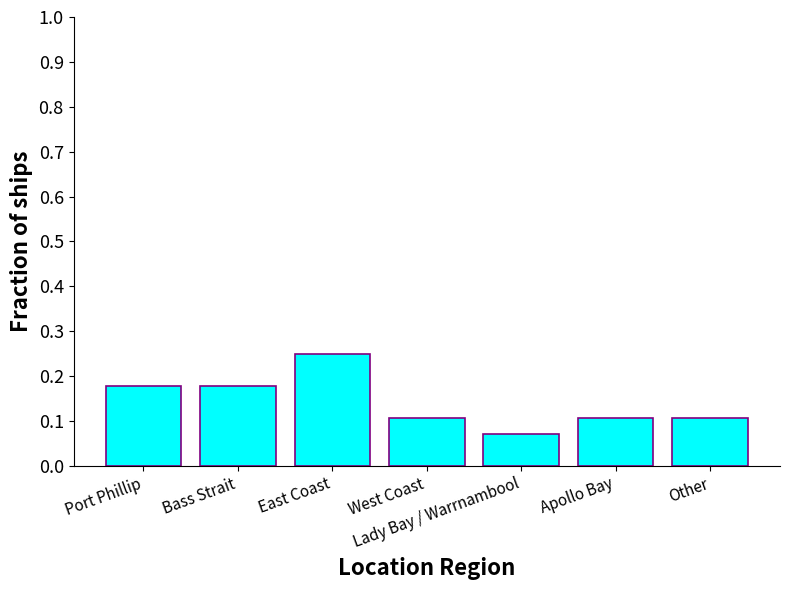

What is the sum of the values at East Coast and West Coast?

0.4